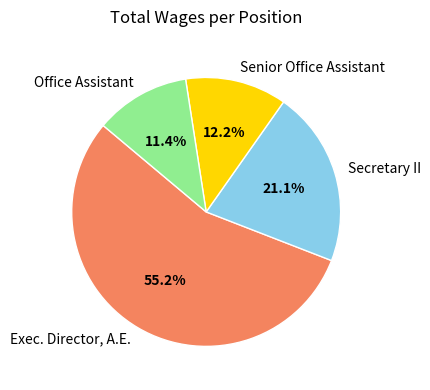

Which slice represents more than half of the pie?

Exec. Director, A.E.